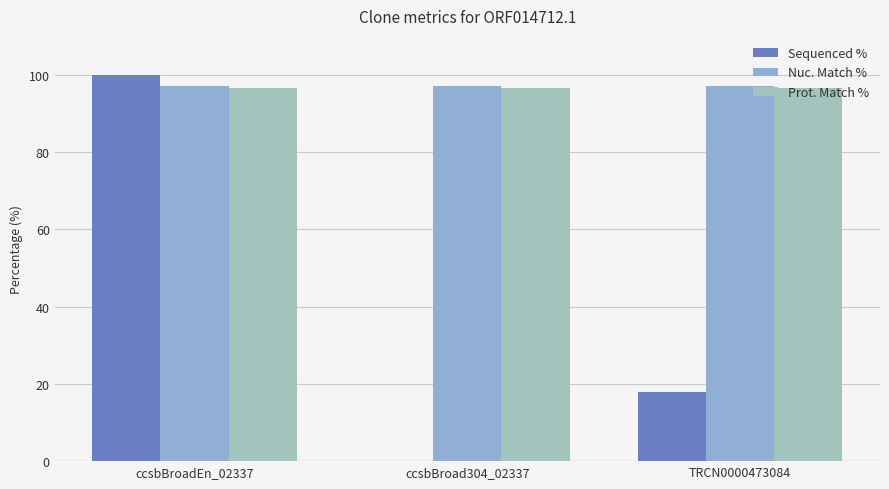

Does the chart contain stacked bars?

No